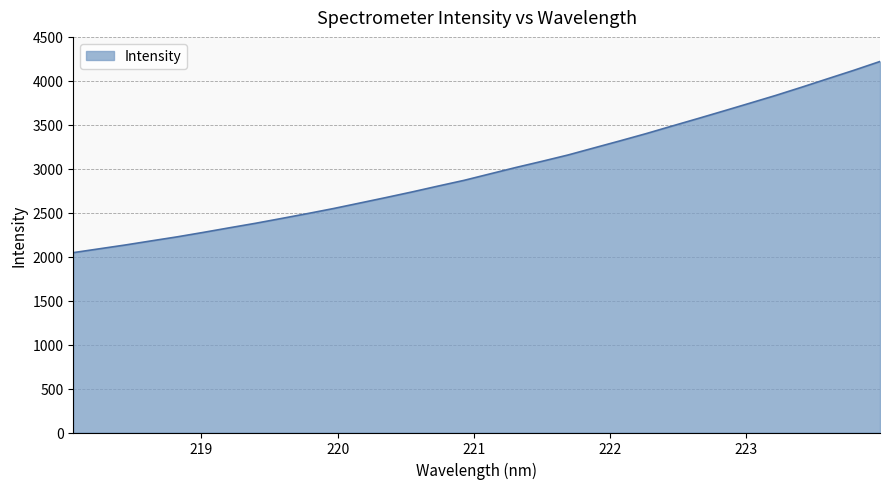

What is the difference between the maximum and minimum values?

2174.4